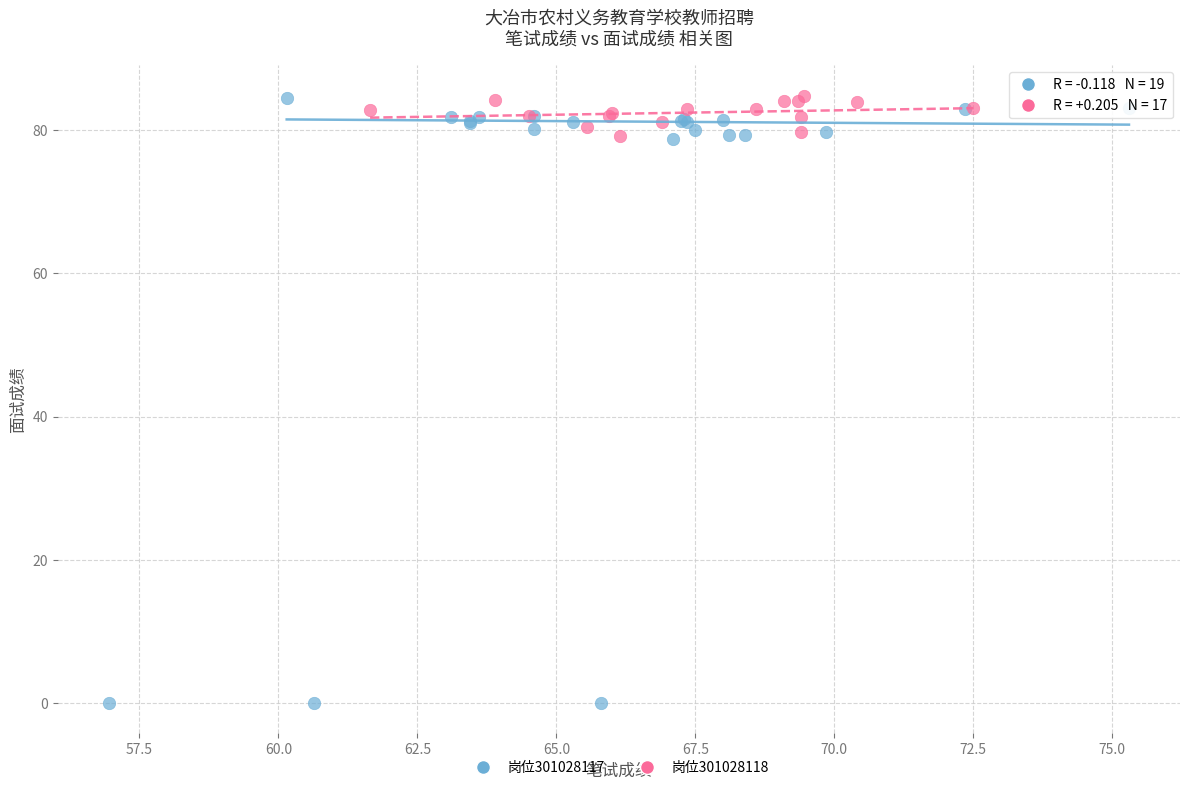

Which series has the widest spread of Y values?

岗位301028117